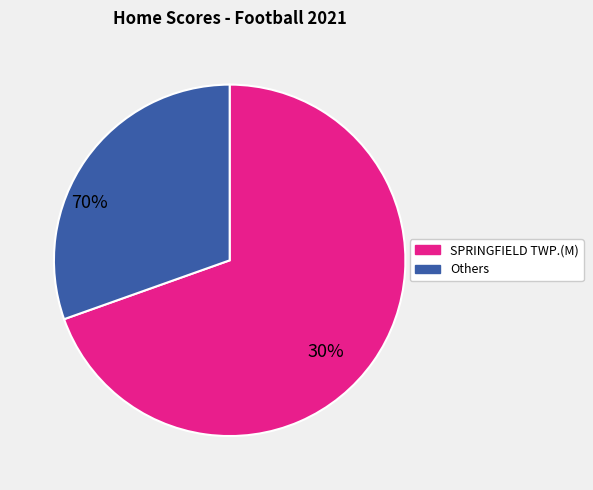

Does any single category account for the majority?

Yes